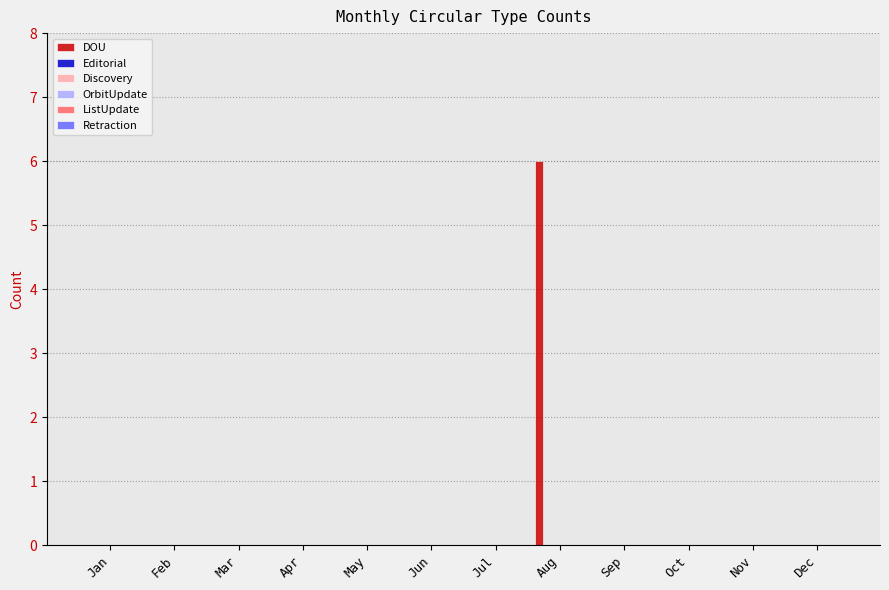

What is the maximum value shown in the chart?

6